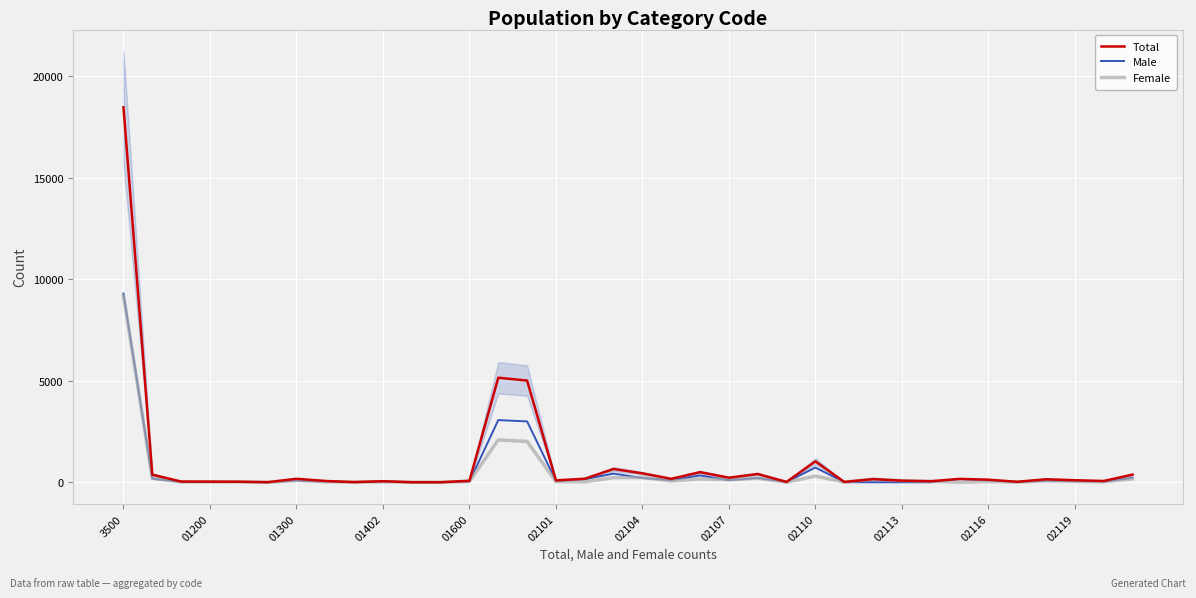

What are all the series names shown in the legend?

Total, Male, Female